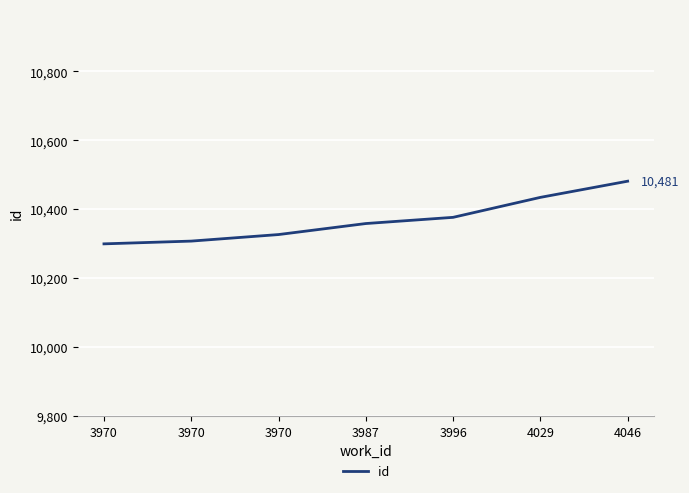

How many lines are shown in the chart?

1